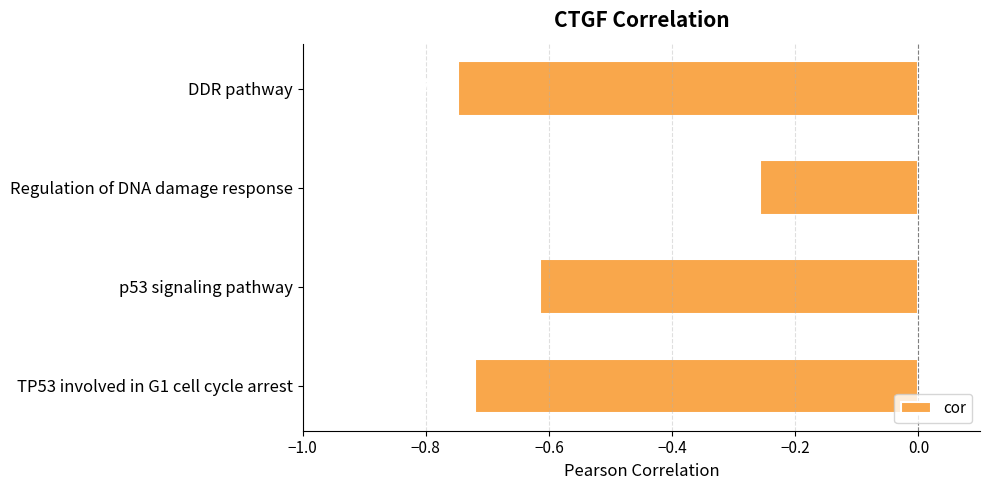

Where is the data nearest to the value 0?

Regulation of DNA damage response